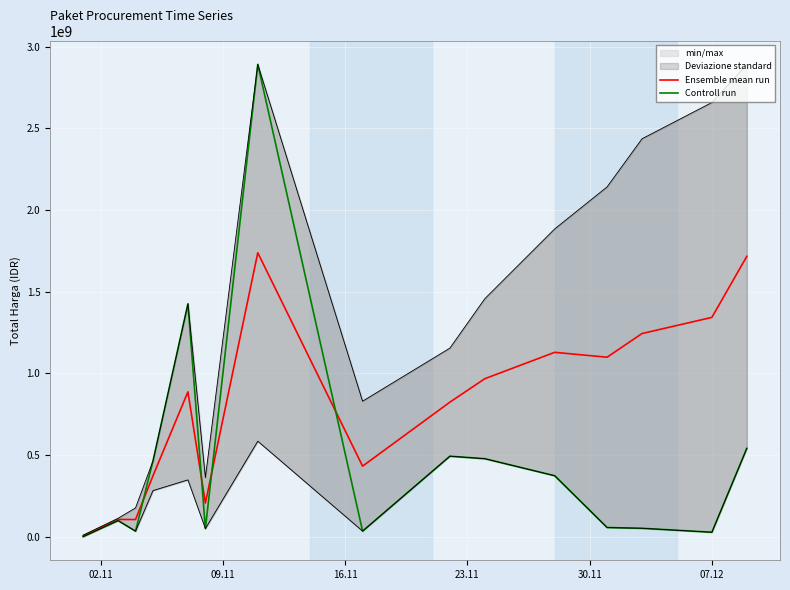

Is it true that Ensemble mean run equals 513925108.3 at 30.11?

False